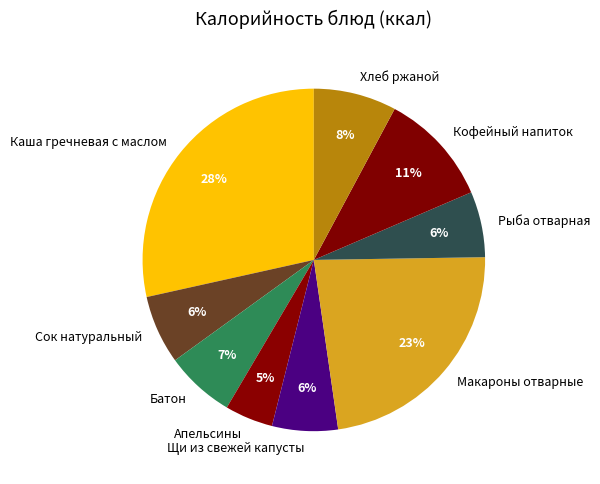

The Рыба отварная slice represents 6% of the pie. True or false?

True